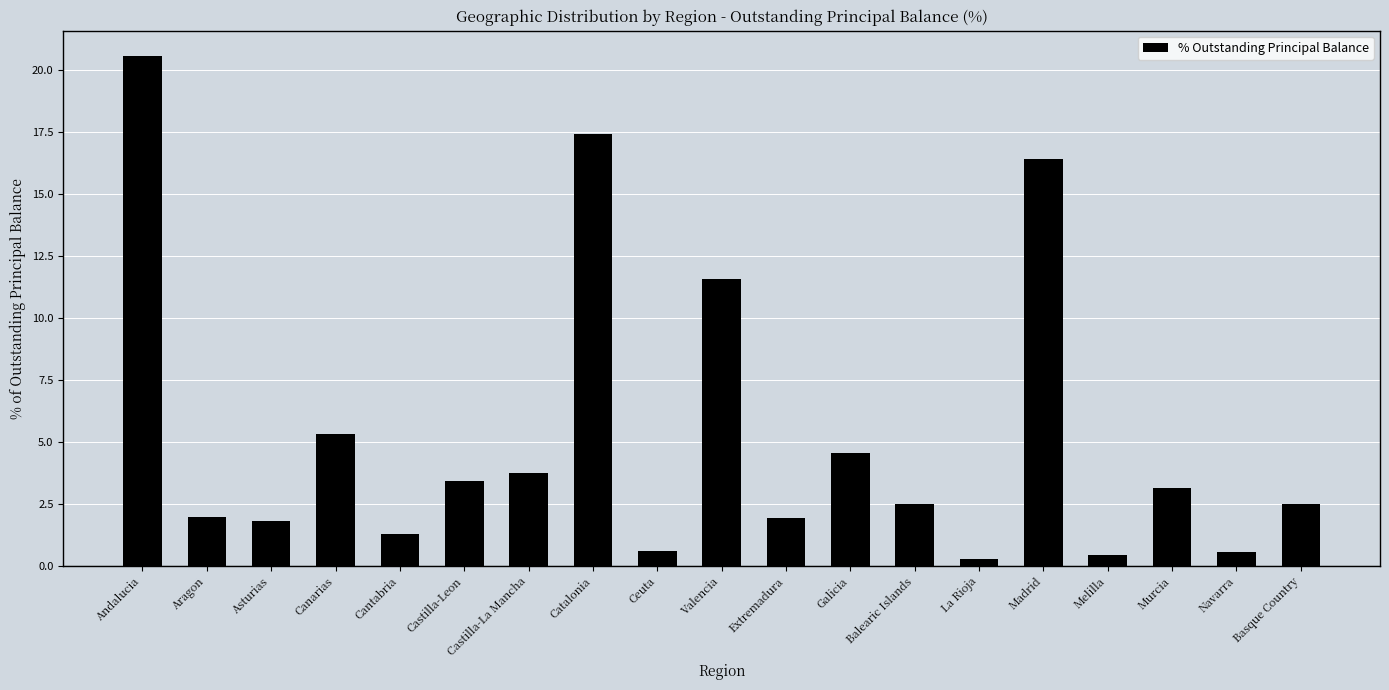

Is it true that the value at La Rioja is 0.3?

True